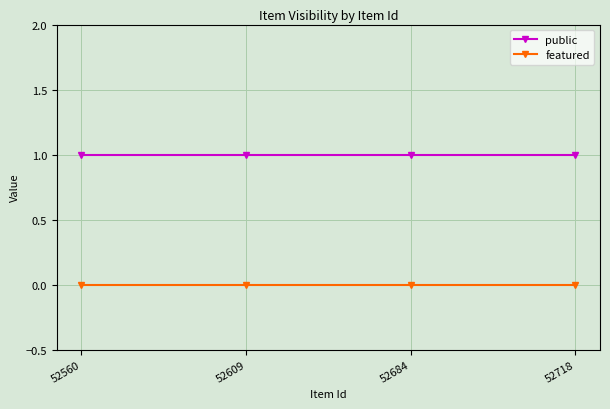

Is this an area chart (filled region under the line)?

No